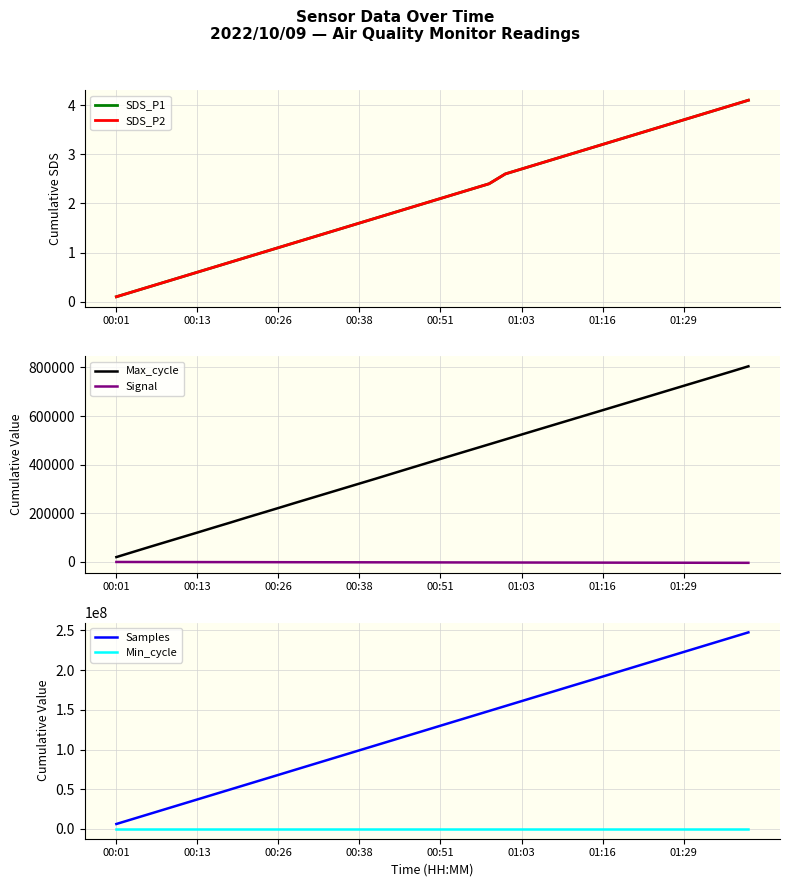

True or false: Signal has a value of -1422.6 at 28.

False